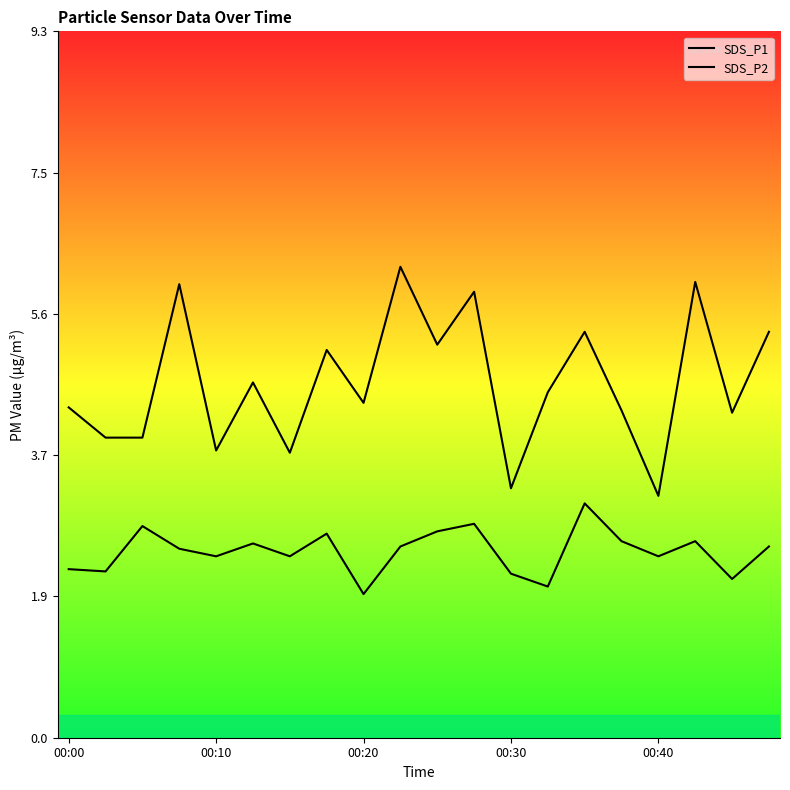

Where is the first local minimum for SDS_P2?

00:10